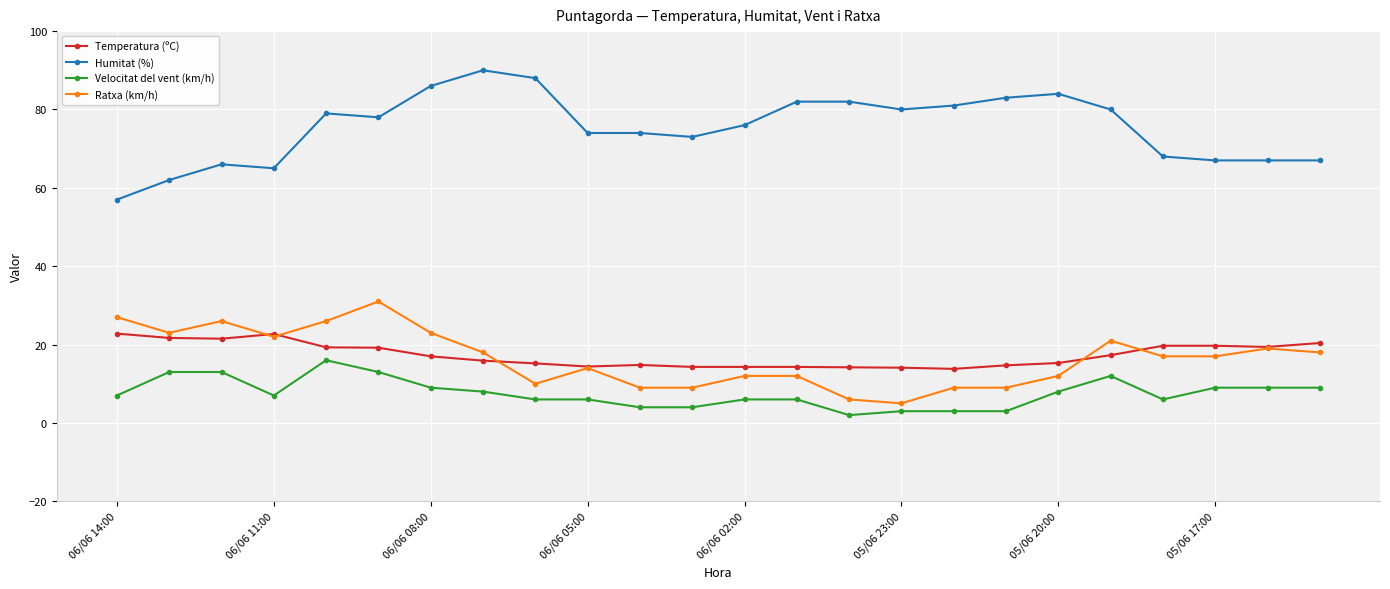

Does the chart have visible grid lines?

Yes